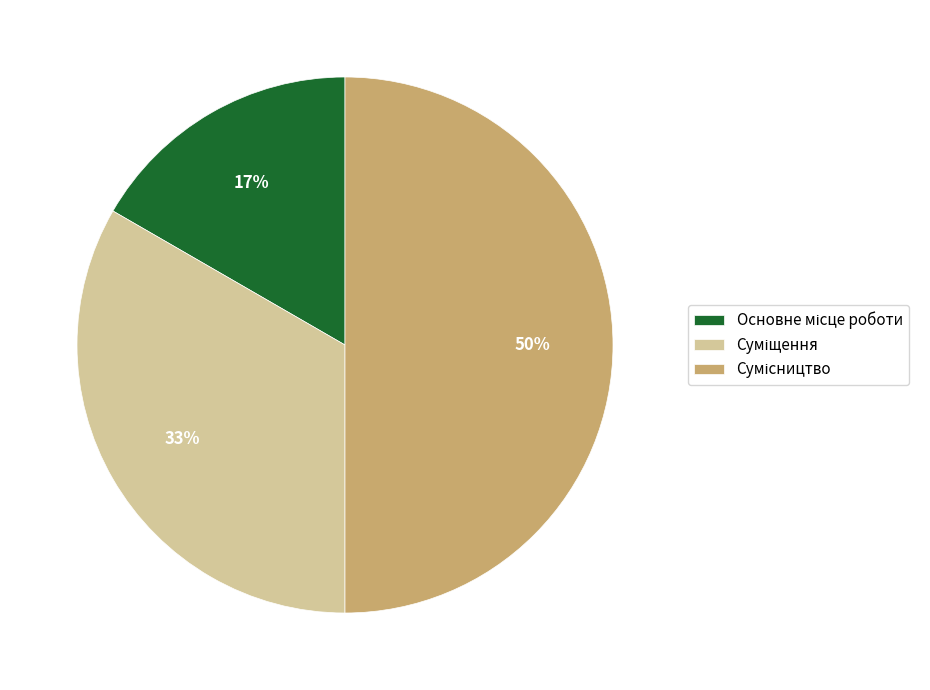

To the nearest percent, what is the difference between the largest and smallest slice percentages?

33%